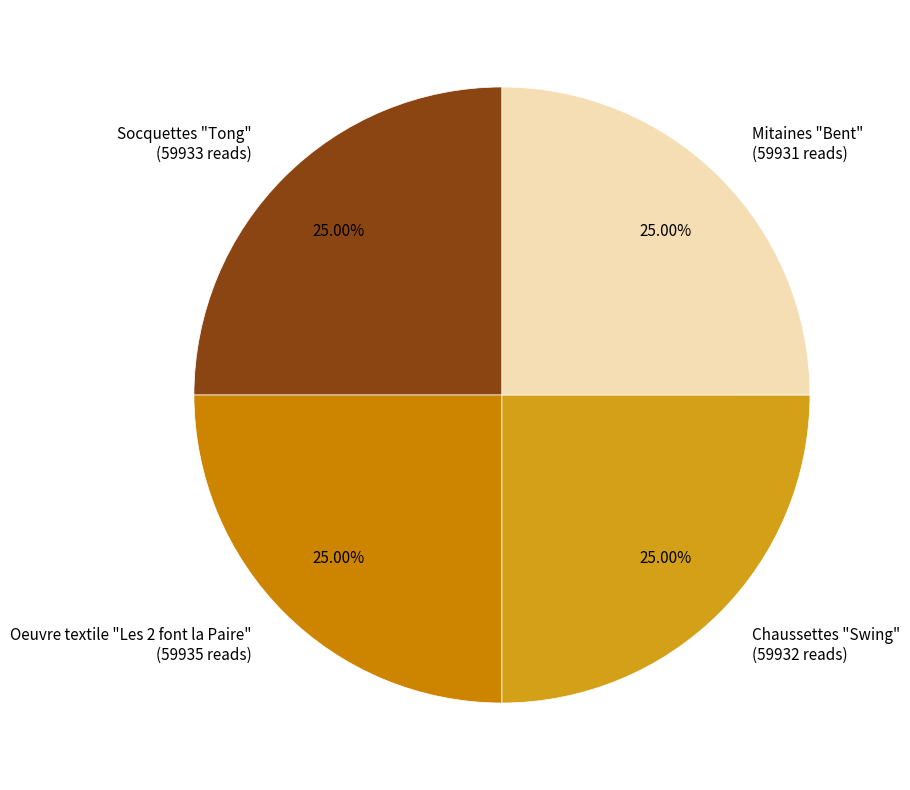

What percentage do Mitaines "Bent" and Oeuvre textile "Les 2 font la Paire" together represent?

50.0%